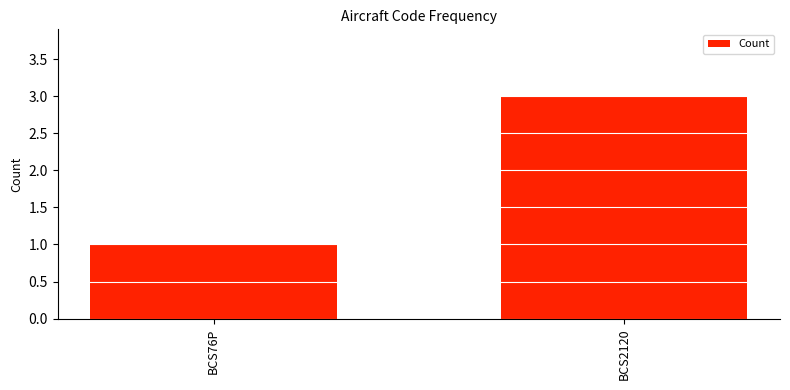

Reading left to right, transcribe all the data shown in this chart.

BCS76P=1	BCS2120=3